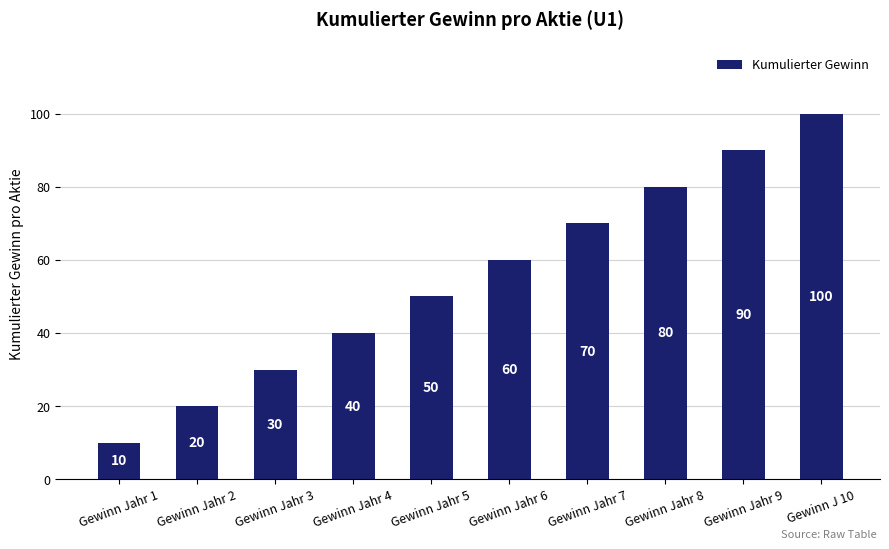

What position from the left is Gewinn Jahr 3?

3